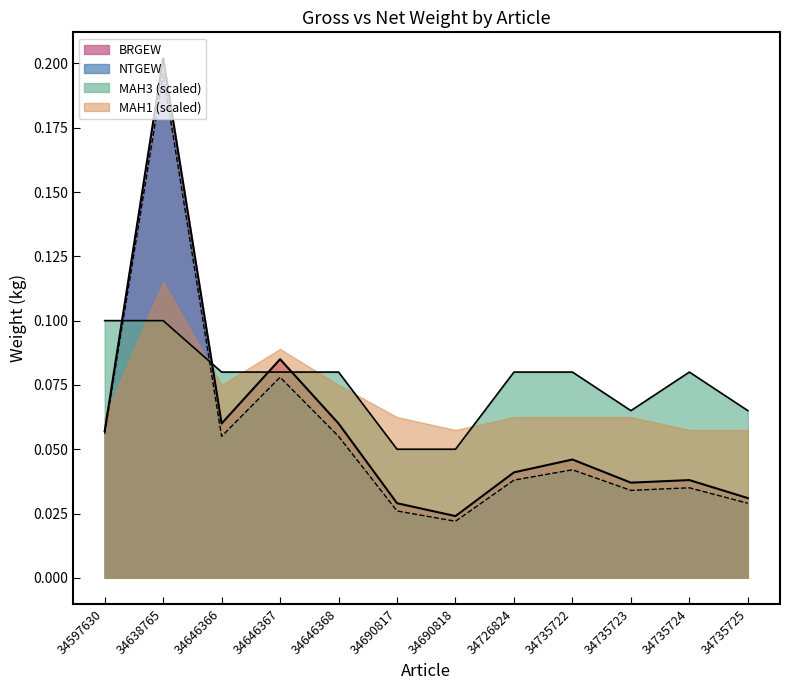

The BRGEW series shows 0.0 at 34690818. True or false?

True